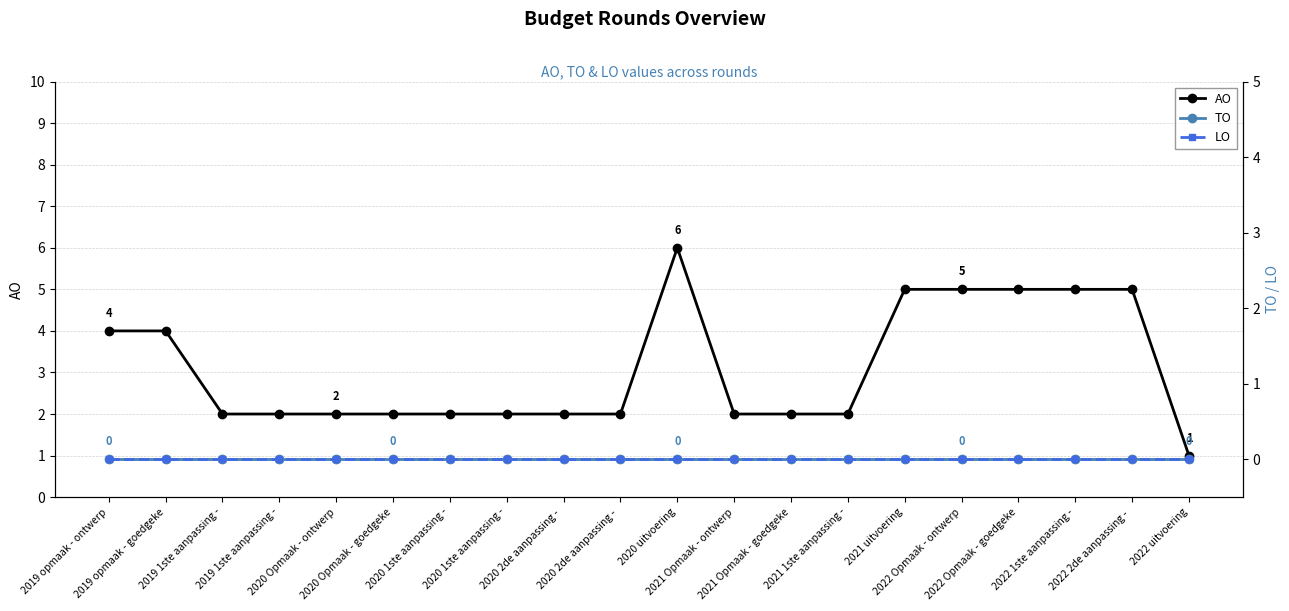

How many values in the AO series are below 2?

1